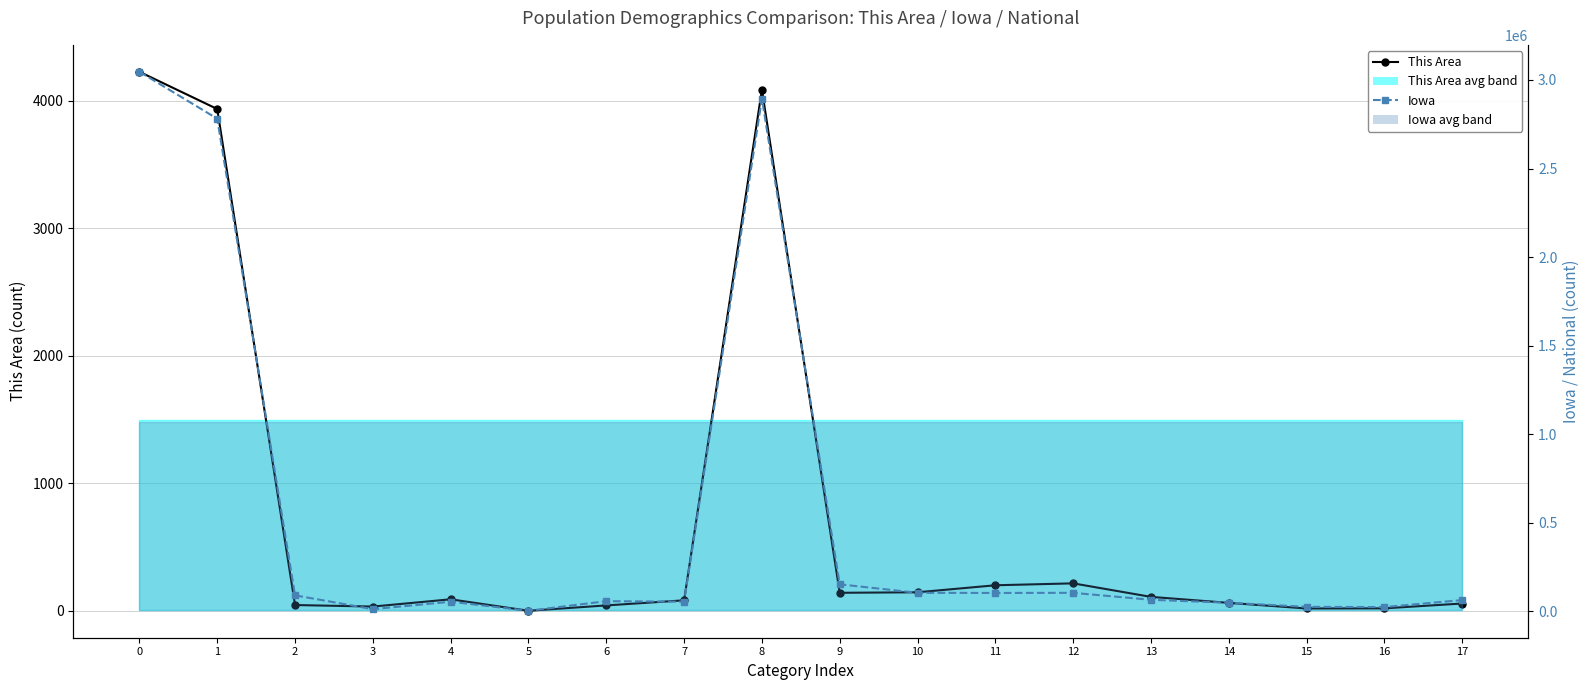

How many values in the Iowa series exceed 63993?

8